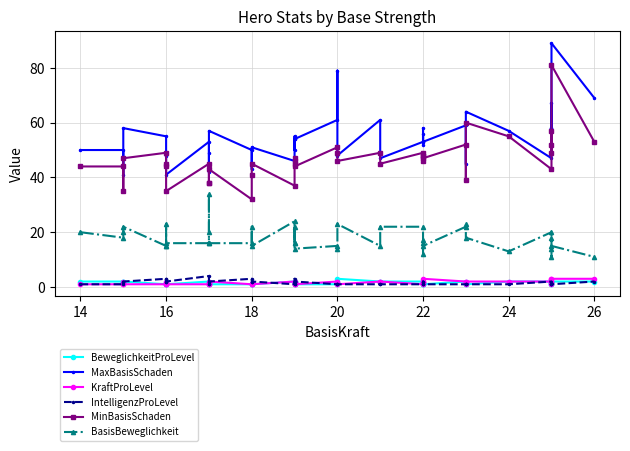

What is the average value of the BasisBeweglichkeit series?

18